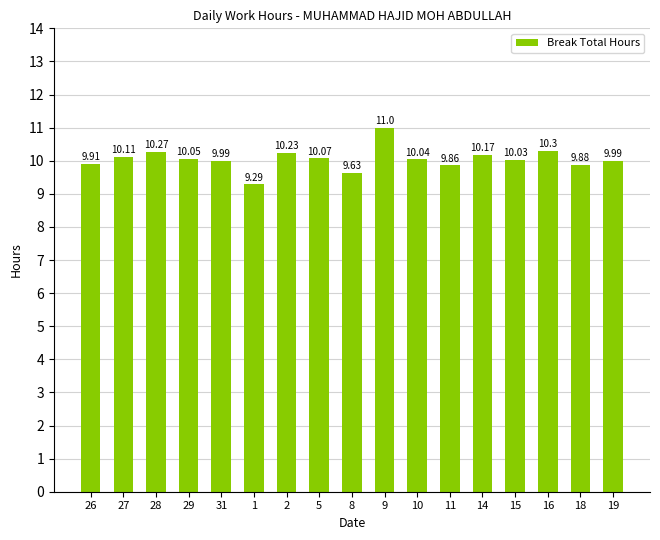

What is the difference between the maximum and second lowest values?

1.4